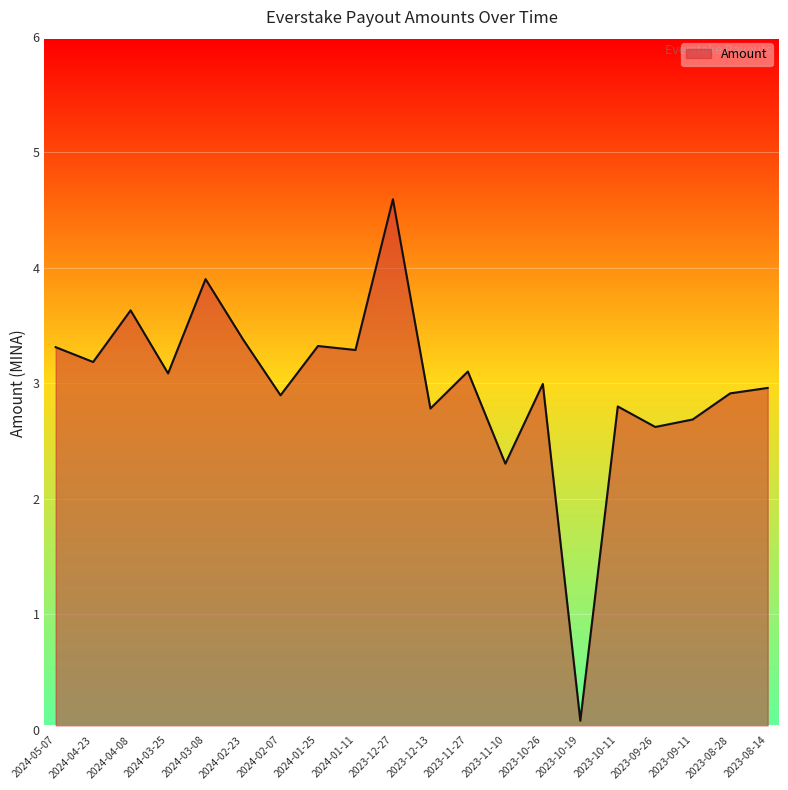

What position from the left is 2024-02-23?

6